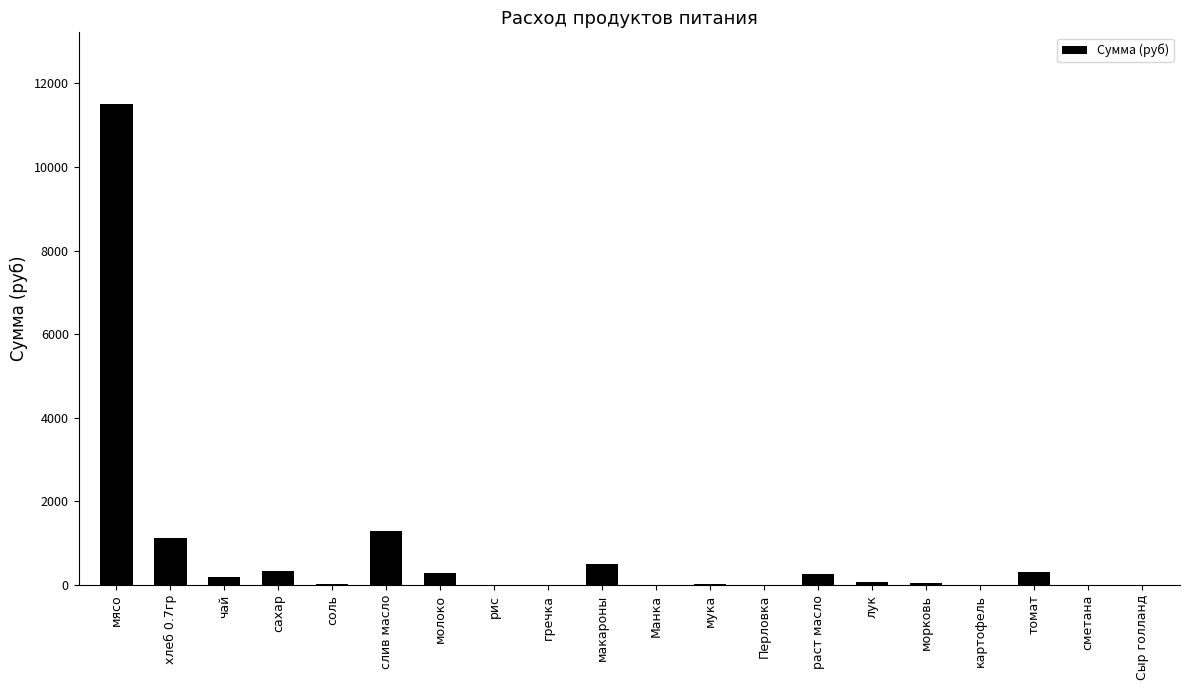

Is it true that the value at Манка is 7932.4?

False